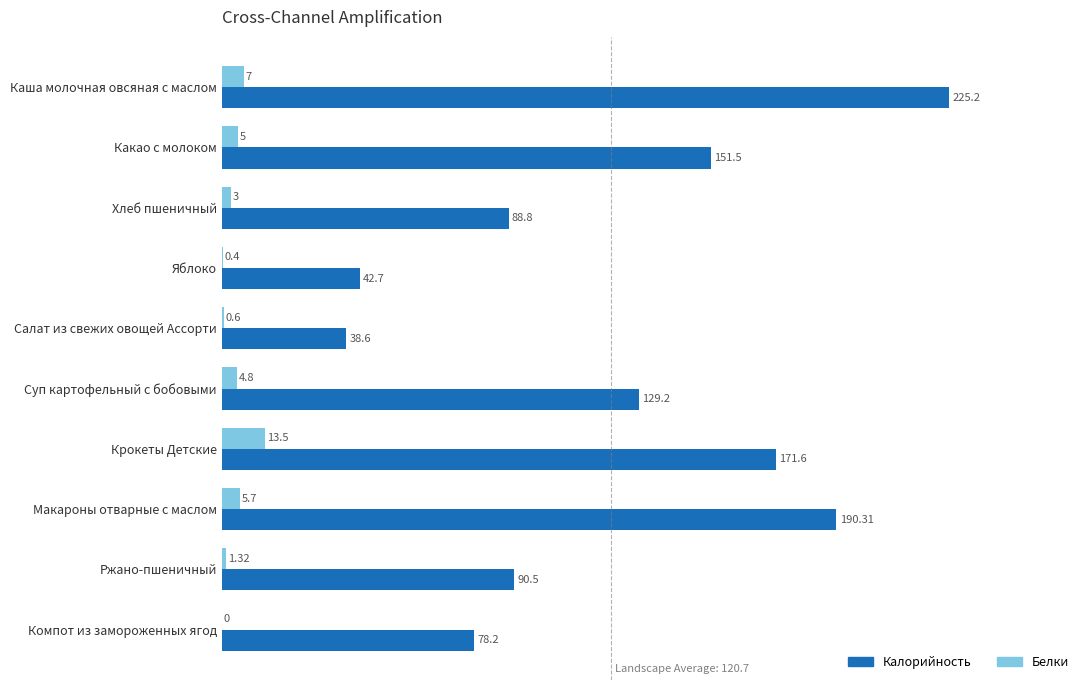

Which series has the largest total across all categories?

Калорийность